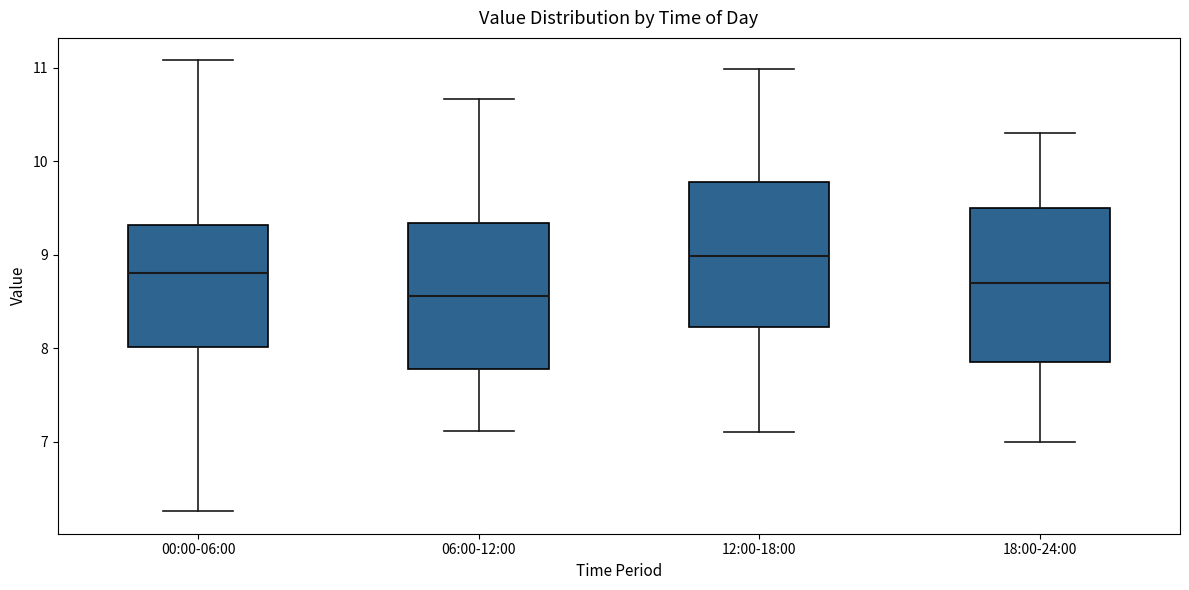

Reading left to right, read every box against the y-axis: the position of its median line, the range the box covers, and the ends of its whiskers. The values are not printed on the chart, so give them approximately, as read against the axis.

00:00-06:00: median 8.8, box 8.0 to 9.3, whiskers 6.3 to 11.1
06:00-12:00: median 8.6, box 7.8 to 9.3, whiskers 7.1 to 10.7
12:00-18:00: median 9.0, box 8.2 to 9.8, whiskers 7.1 to 11.0
18:00-24:00: median 8.7, box 7.9 to 9.5, whiskers 7.0 to 10.3